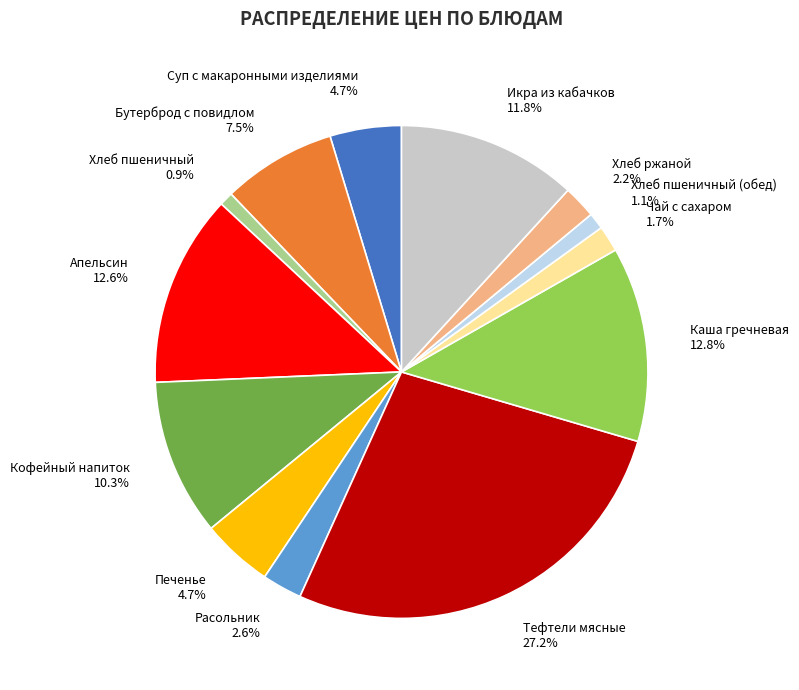

What is the ratio of the value at Суп с макаронными изделиями to the value at Расольник?

1.8